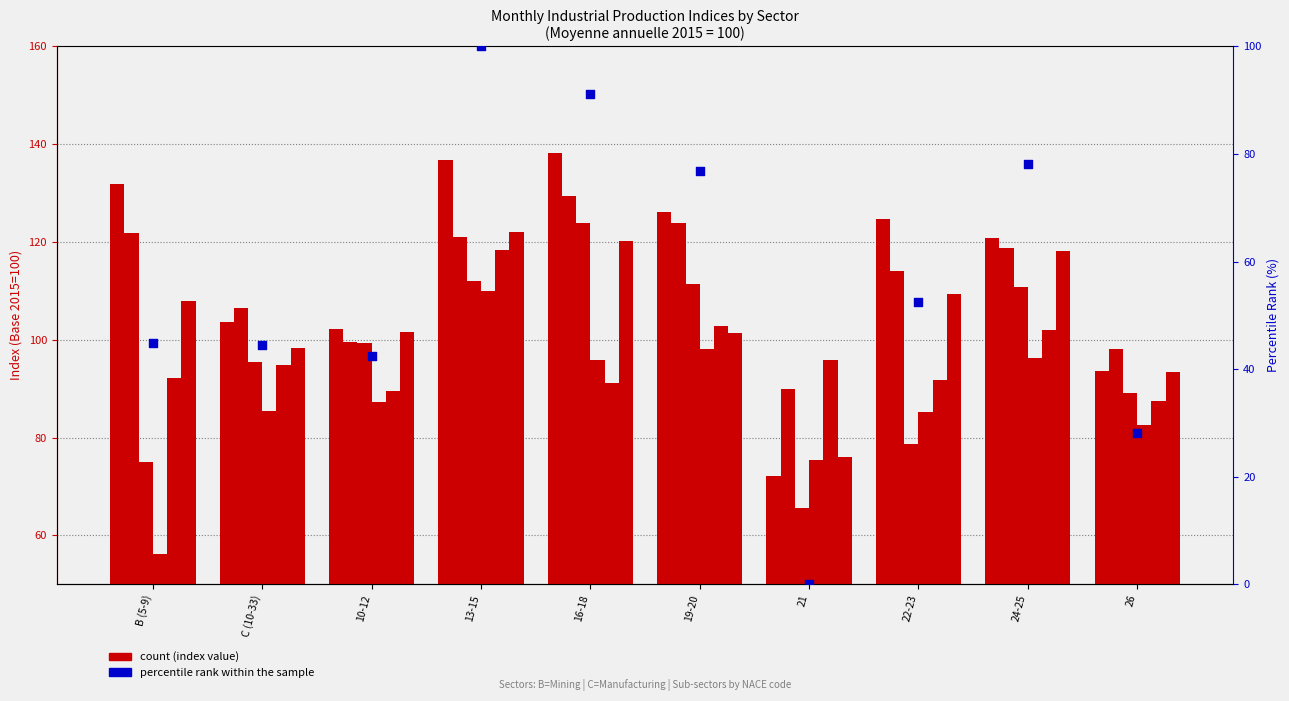

What is the change in value from 21 to 22-23?

+52.5